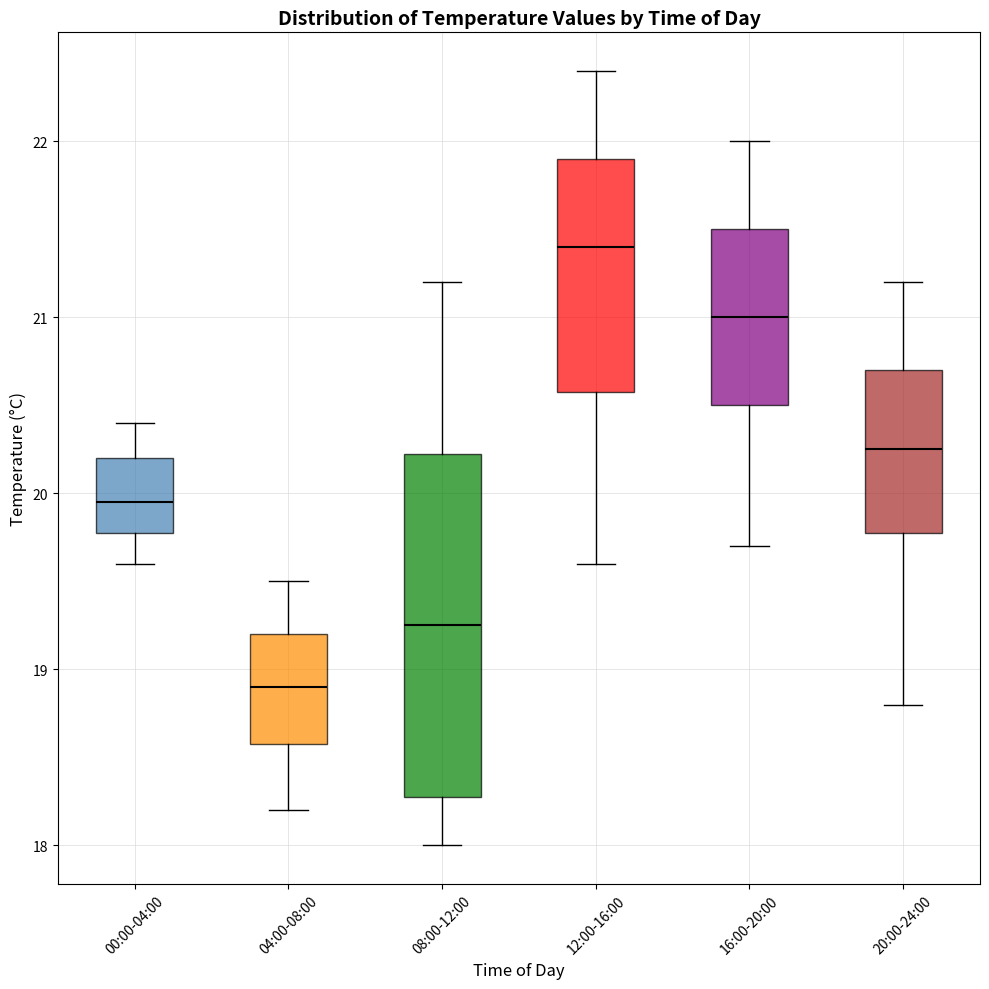

Which box's median line is the highest?

12:00-16:00